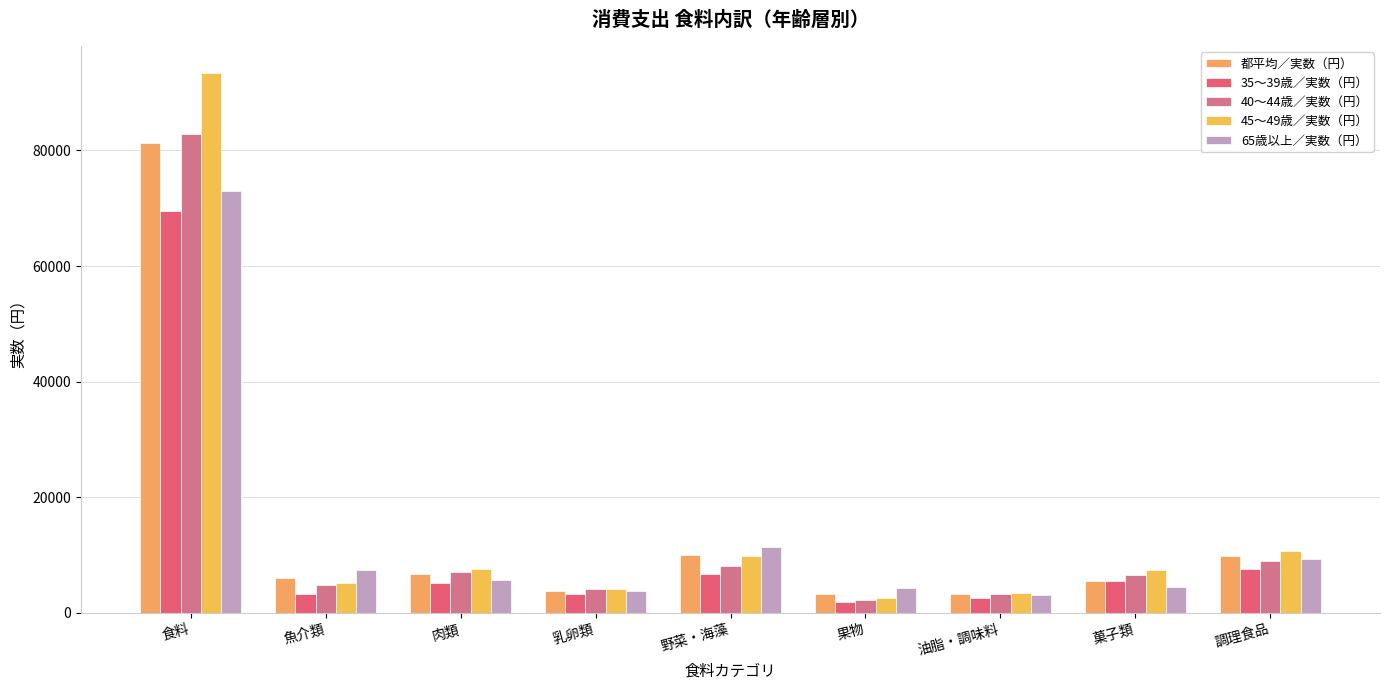

Count the number of data series in this chart.

5